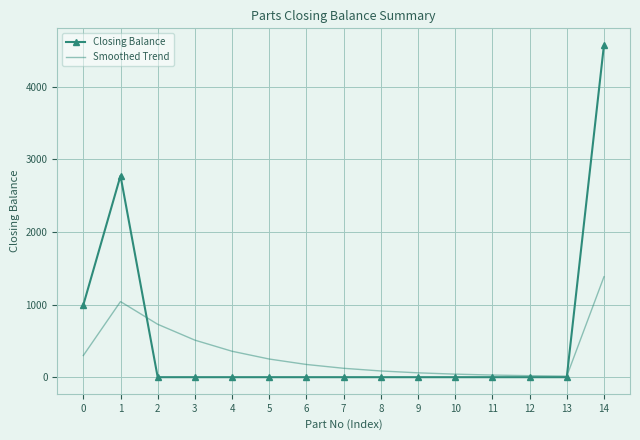

What is the maximum value shown in the chart?

4575.0